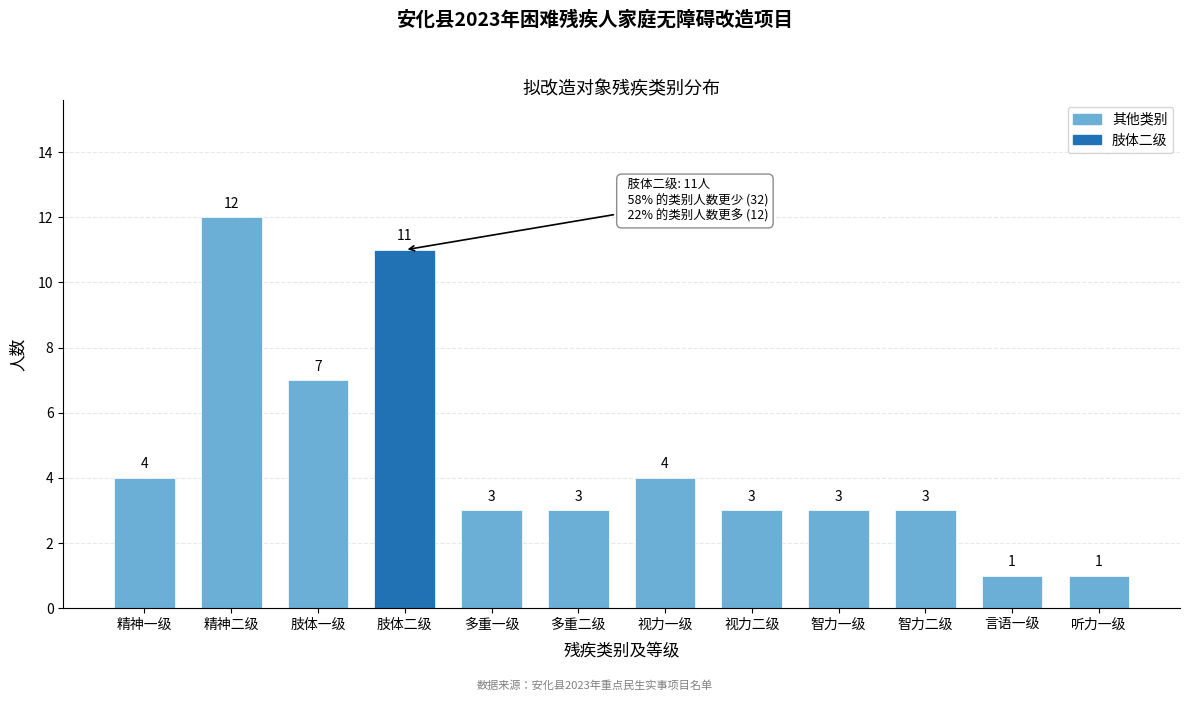

Reading left to right, extract all data points from this chart.

4	12	7	11	3	3	4	3	3	3	1	1